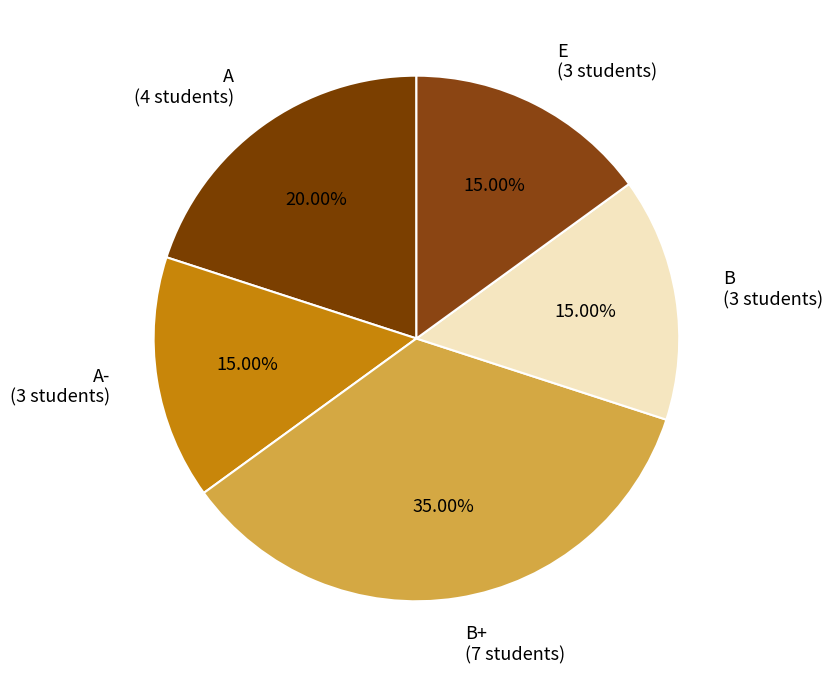

How many slices are in this pie chart?

5